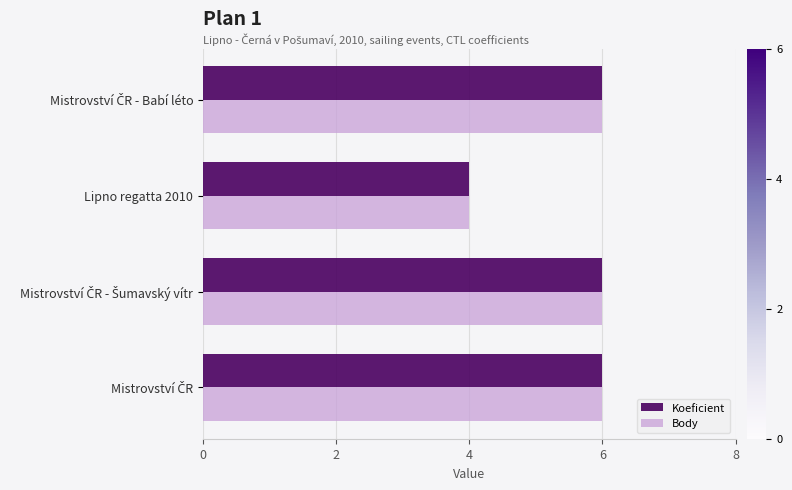

What is the sum of all Koeficient values?

22